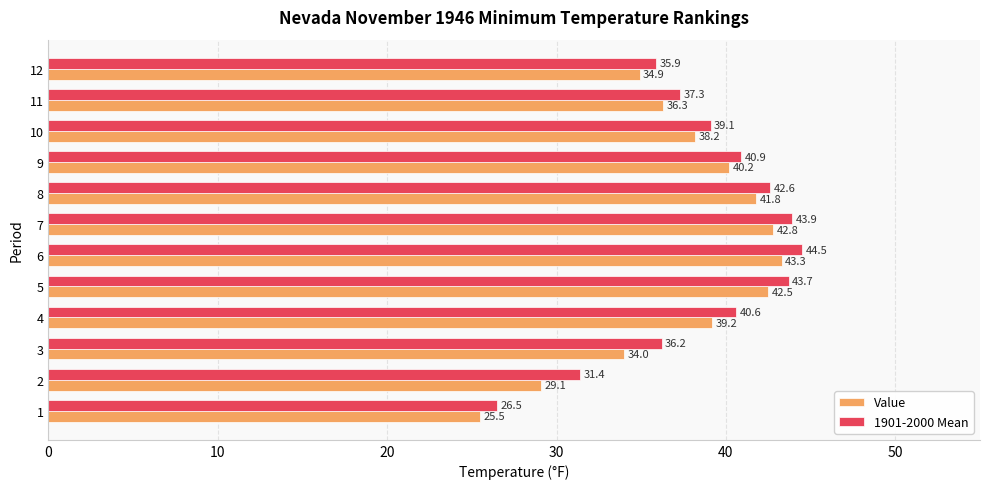

Where is 1901-2000 Mean nearest to the value 35?

12